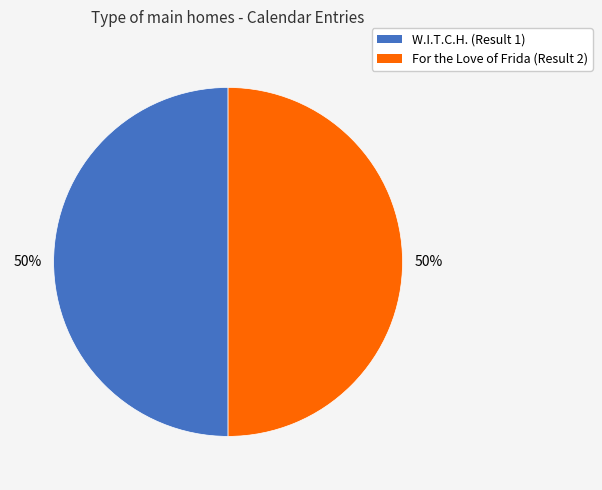

What percentage is the For the Love of Frida (Result 2) slice, to the nearest percent?

50%